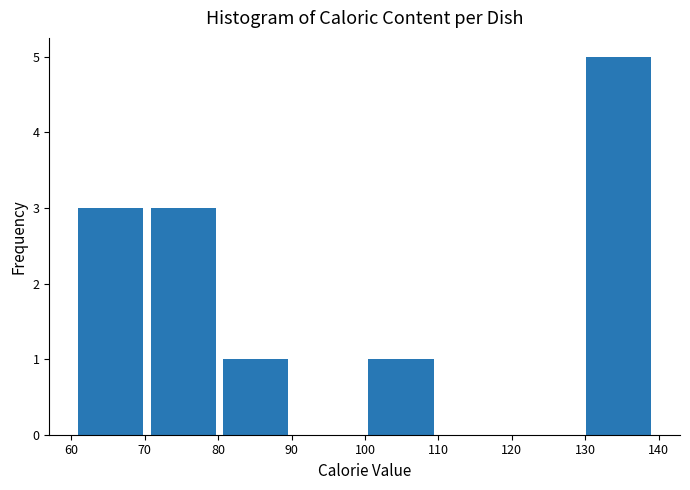

What is the height of the bar covering 70 to 80 on the x-axis? Neither the bar edges nor the heights are printed on the chart, so give them approximately, as read against the axes.

3